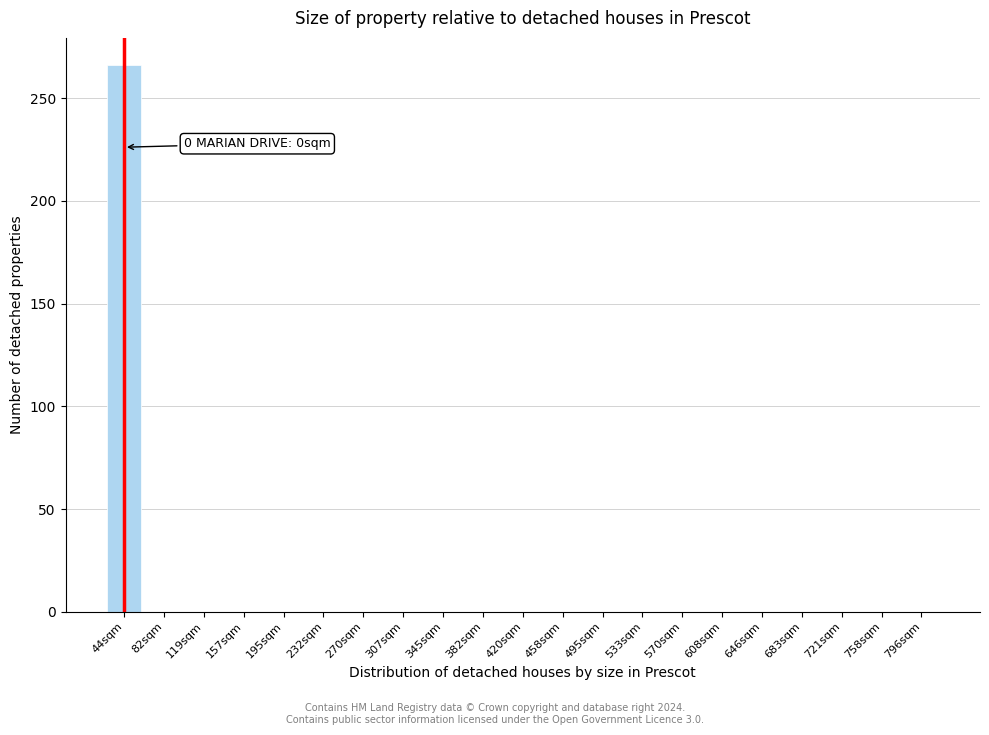

Reading right to left, list all the values displayed in this chart.

796sqm=0	758sqm=0	721sqm=0	683sqm=0	646sqm=0	608sqm=0	570sqm=0	533sqm=0	495sqm=0	458sqm=0	420sqm=0	382sqm=0	345sqm=0	307sqm=0	270sqm=0	232sqm=0	195sqm=0	157sqm=0	119sqm=0	82sqm=0	44sqm=266